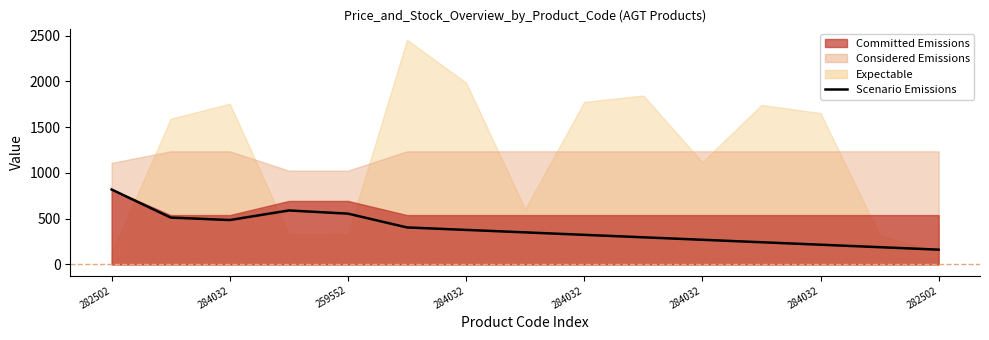

What is the difference between the values at 282502 and 14?

656.8